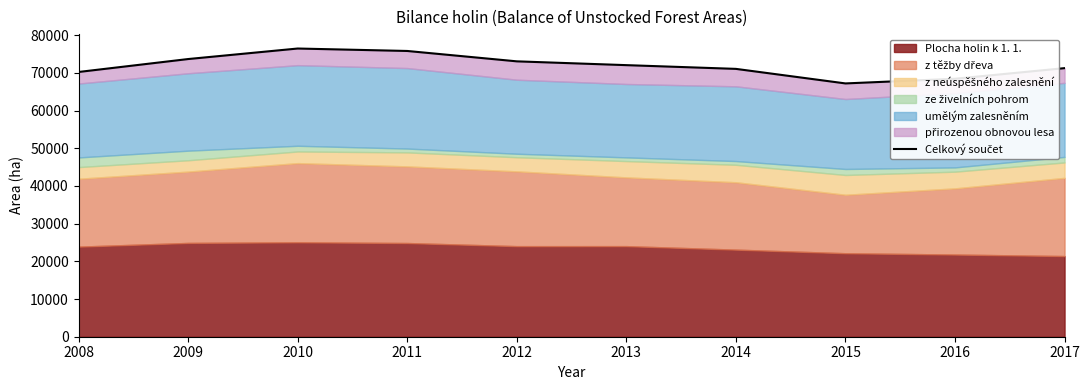

How many interior local peaks (higher than both neighbors) does the data have?

1